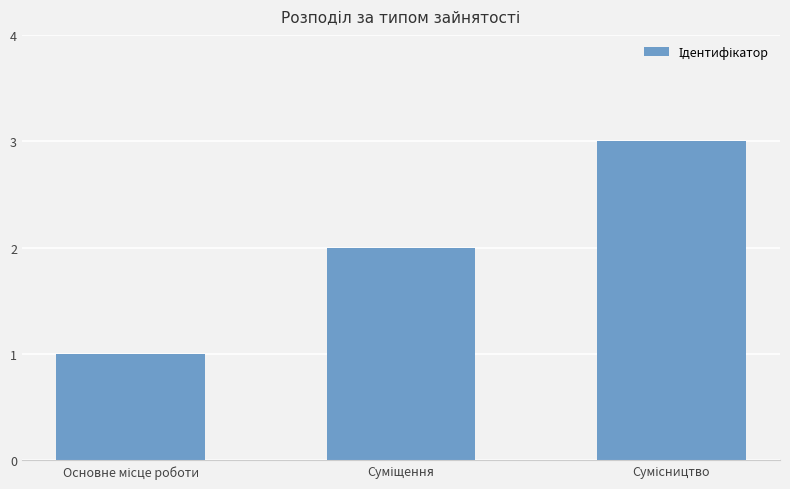

What is the maximum value shown in the chart?

3